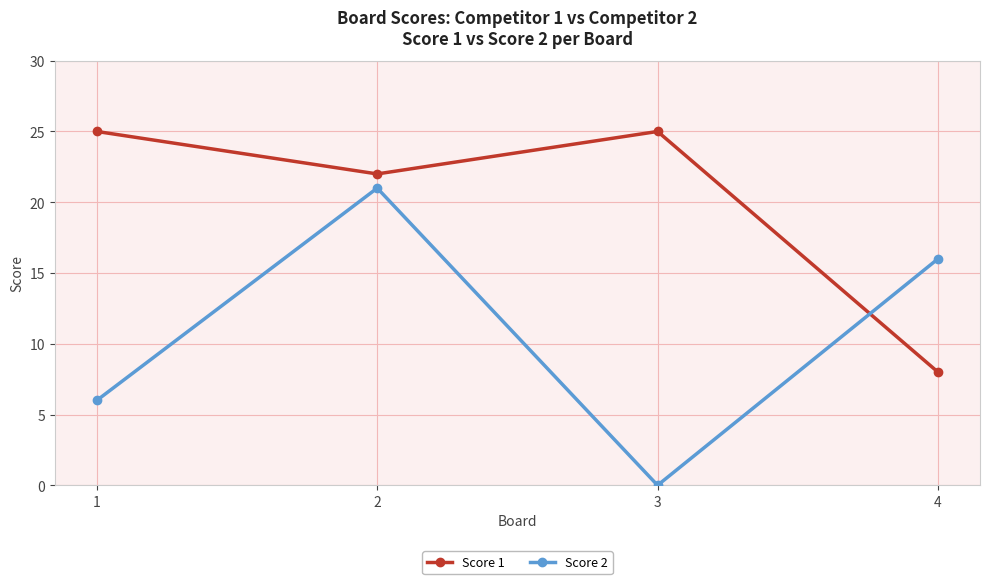

What is the maximum value for Score 2?

21